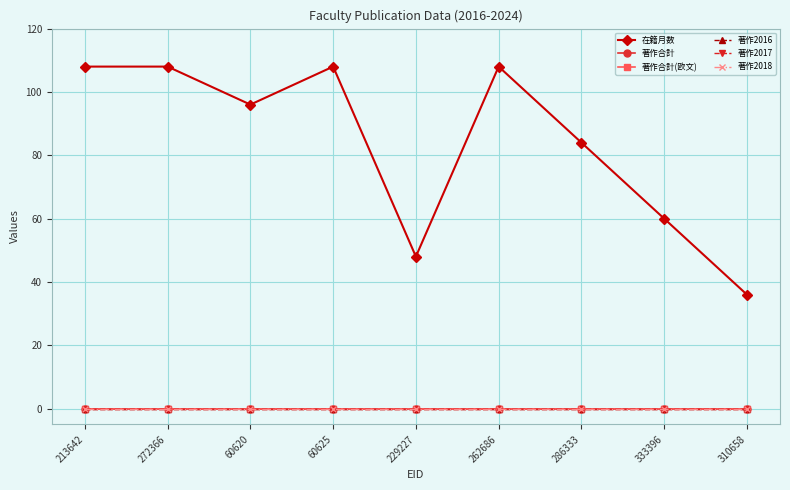

Is this an area chart (filled region under the line)?

No